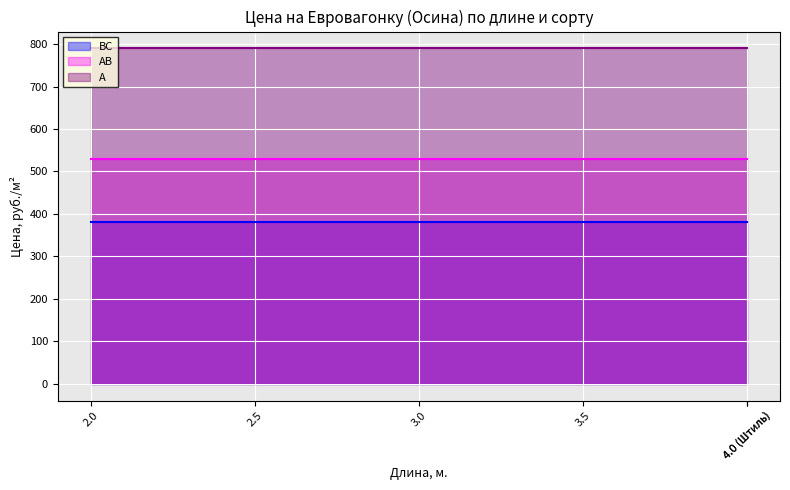

Between 4.0 (Штиль) and 2.0, which is larger?

4.0 (Штиль)